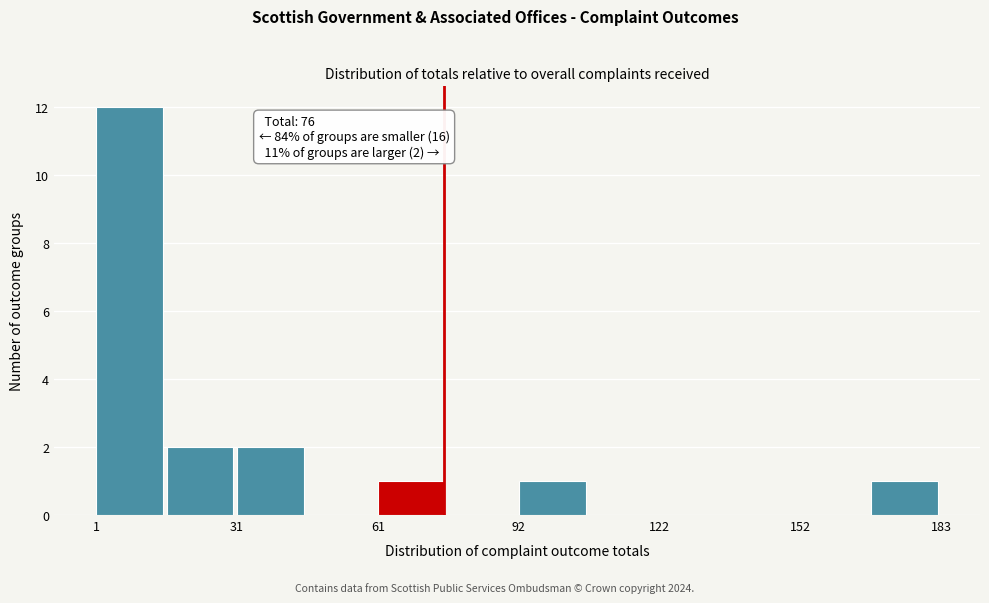

Read against the x-axis, roughly where is the centre of the tallest bar?

10